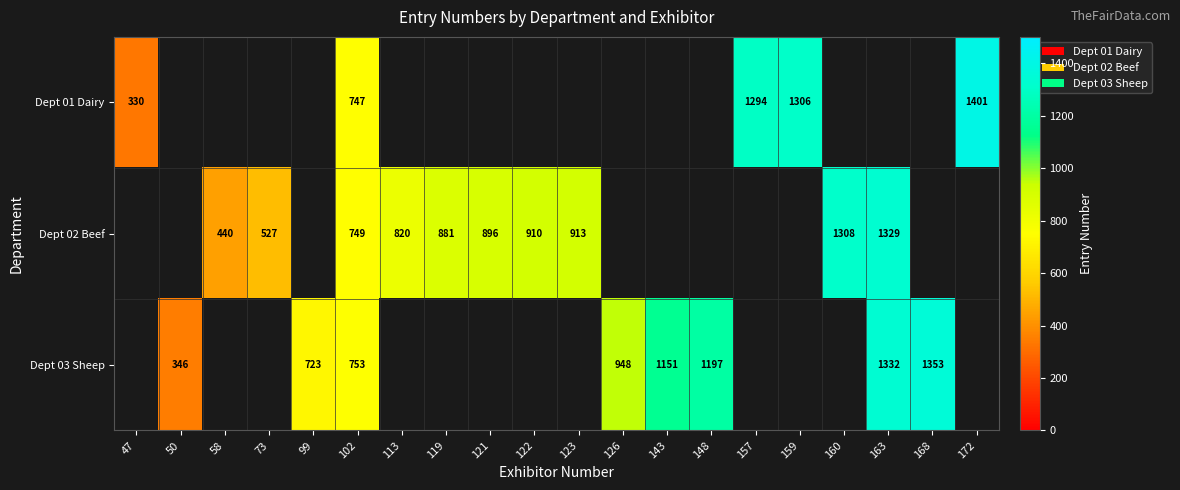

How many distinct data groups are displayed?

3